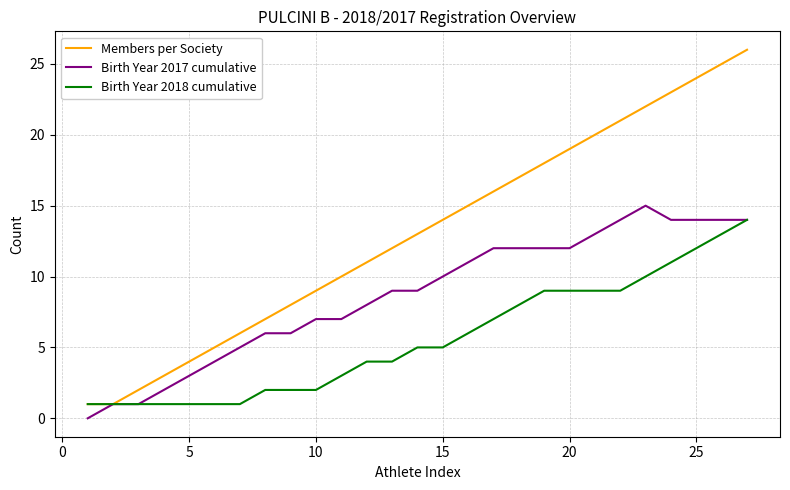

Which series has the largest total across all categories?

Members per Society